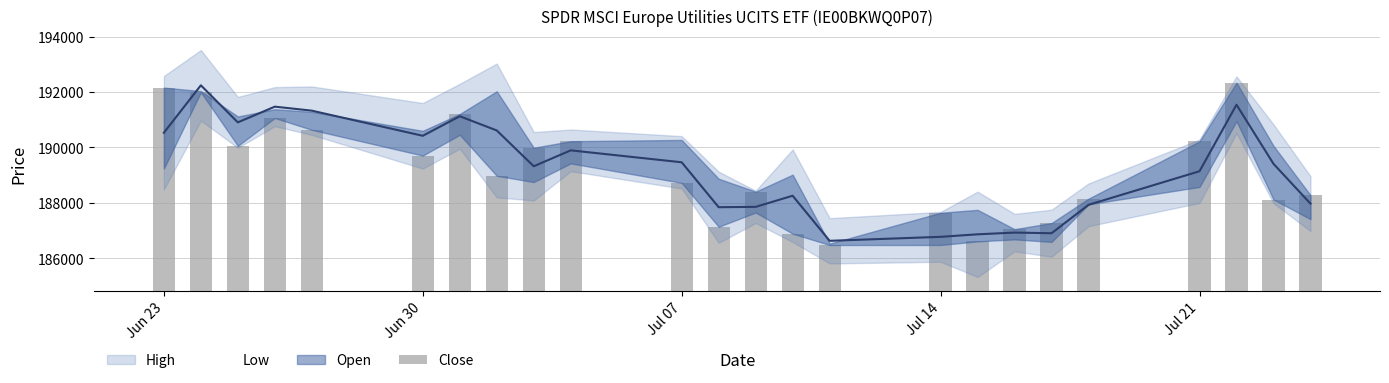

What is the average value?

189139